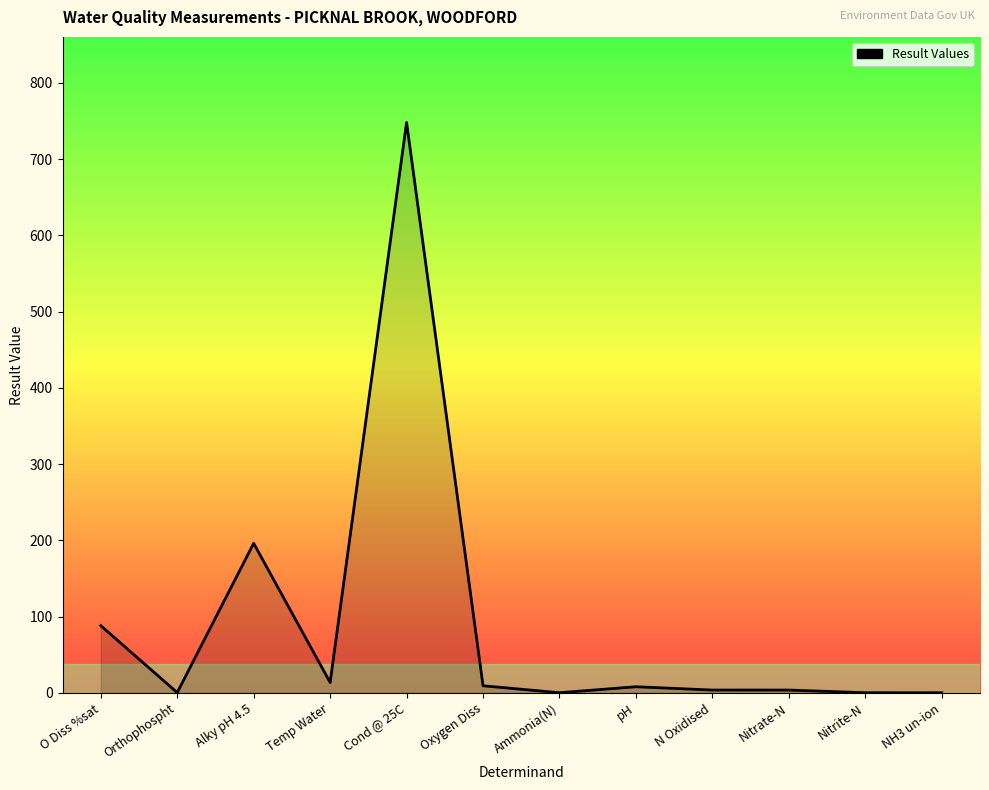

What is the greatest value displayed?

748.0